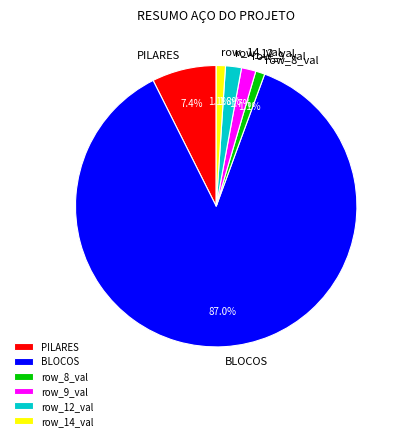

To the nearest percent, what portion does BLOCOS represent?

87%